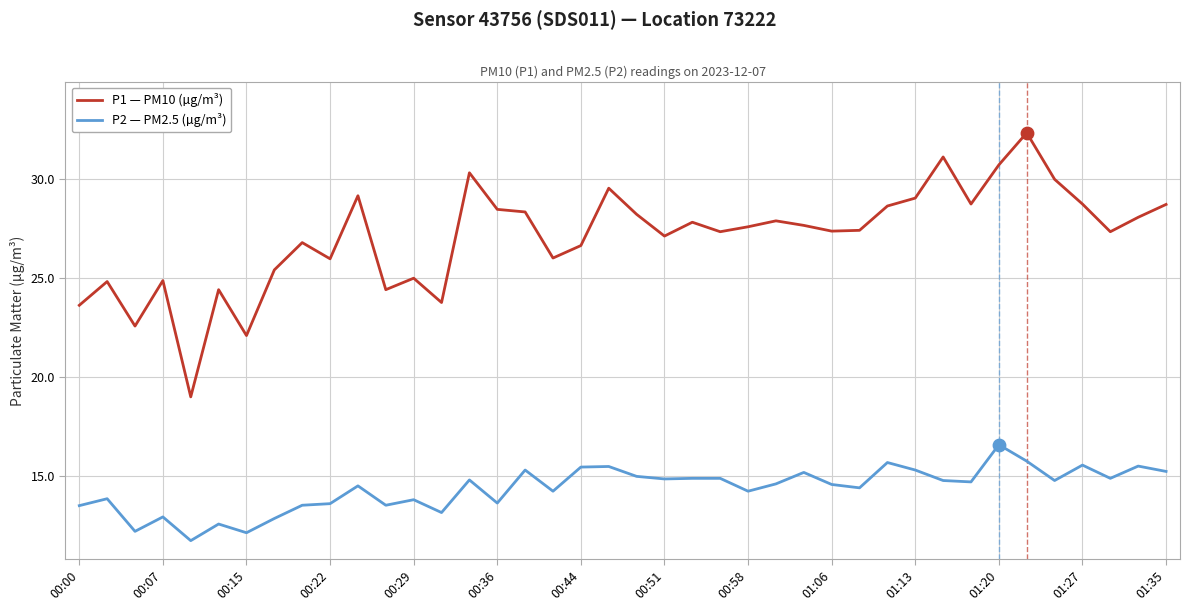

Which series has the widest spread of values?

P1 — PM10 (µg/m³)